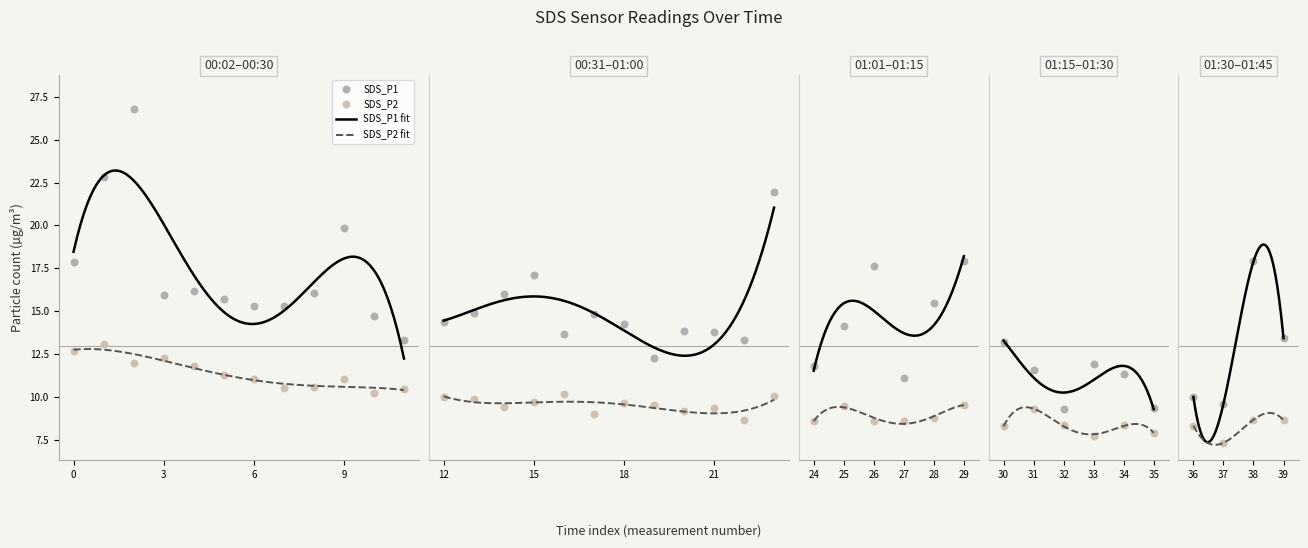

Which series reaches the minimum Y coordinate?

SDS_P2